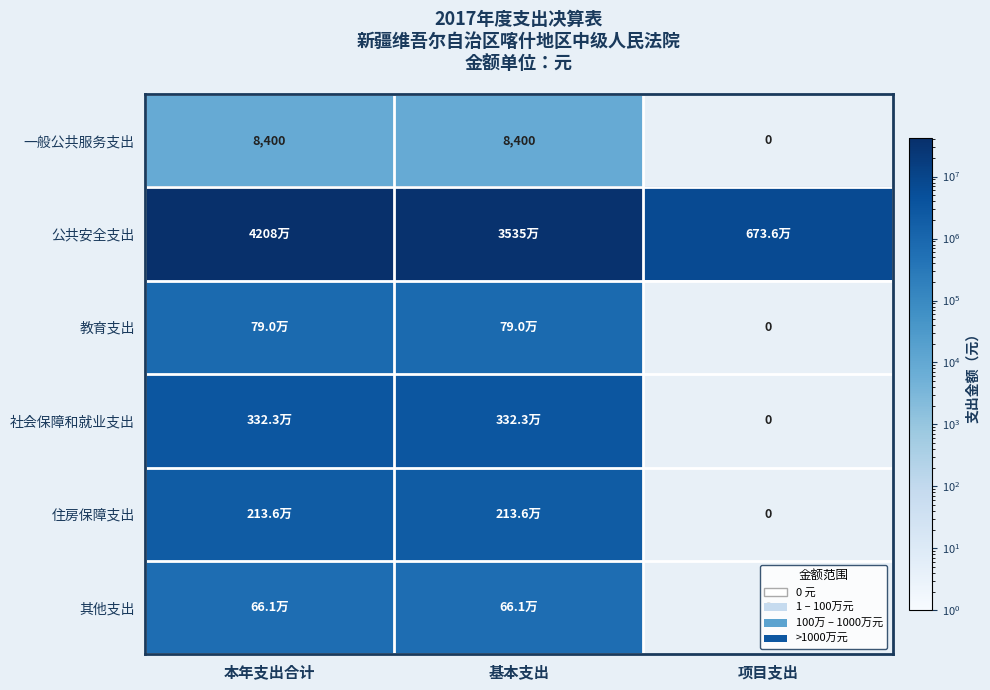

Which has a higher value, 基本支出 or 本年支出合计?

基本支出